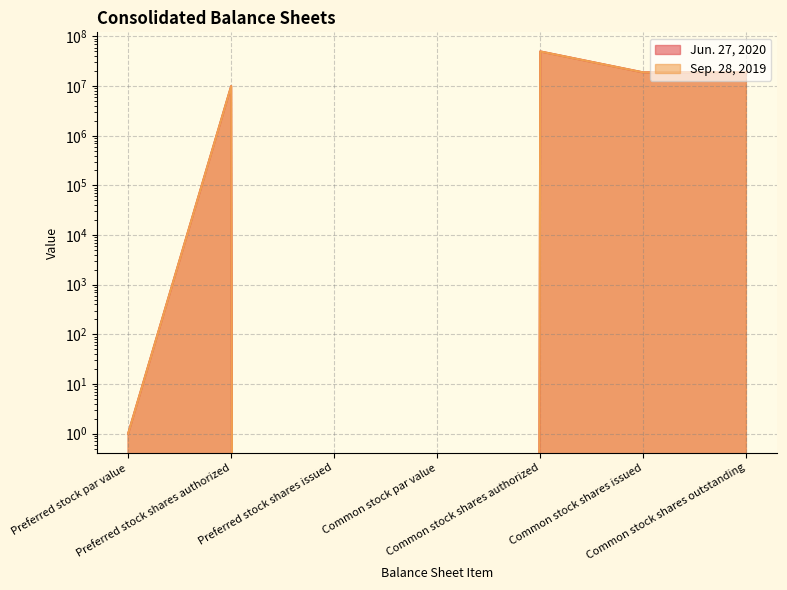

What is the value of the Sep. 28, 2019 point at the 1st from the left?

1